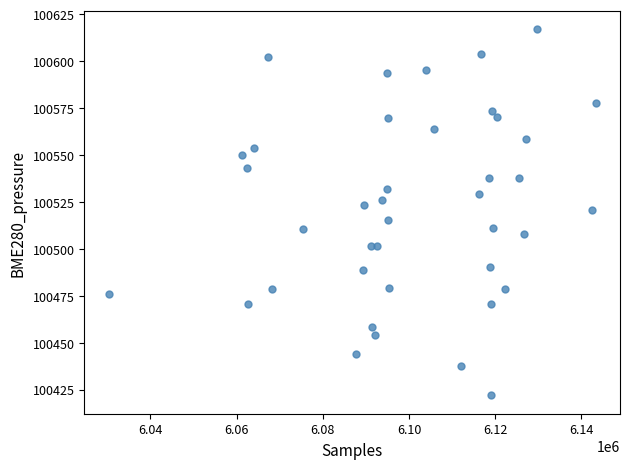

What is the range of X values (max minus min)?

113057.0